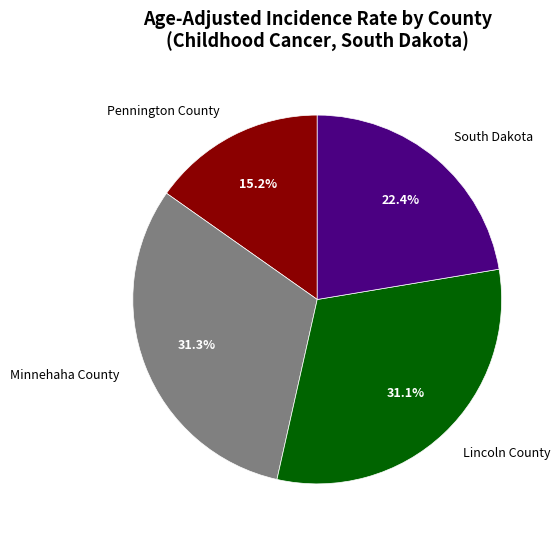

What percentage is the South Dakota slice, to the nearest percent?

22%